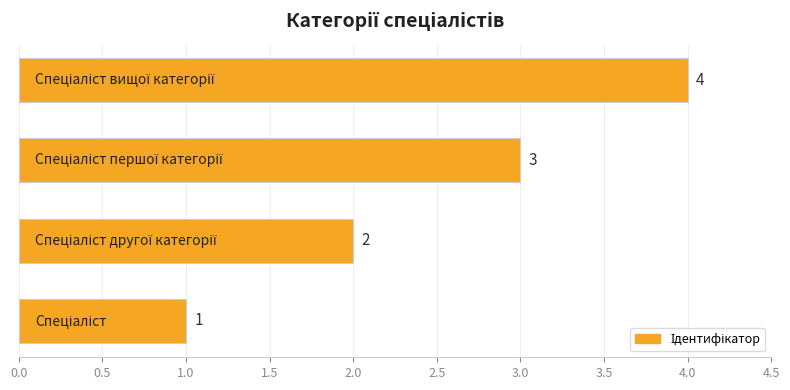

Count the values in the range 2 to 4.

3